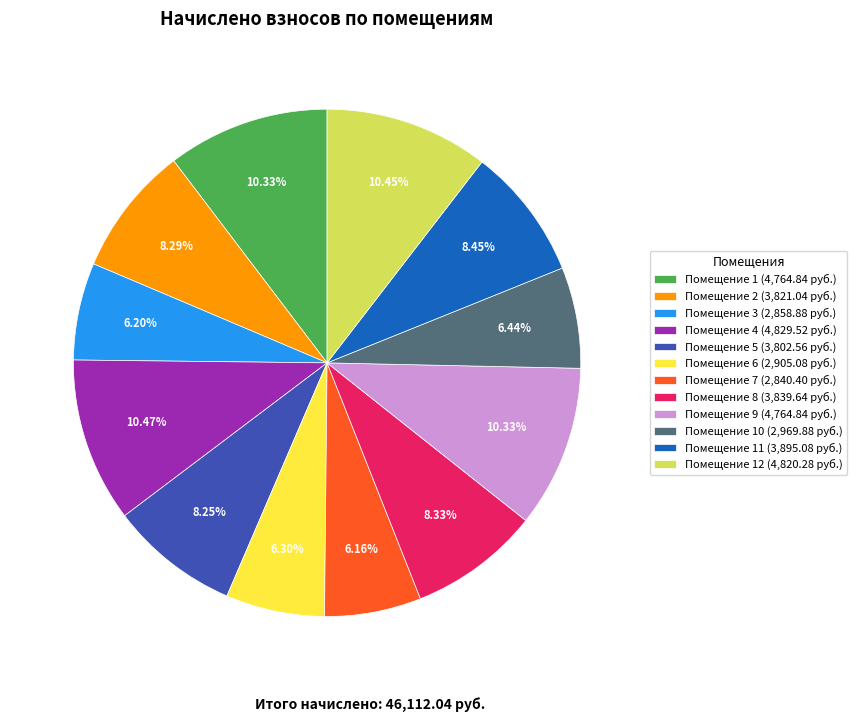

Between Помещение 10 (2,969.88 руб.) and Помещение 4 (4,829.52 руб.), which is larger?

Помещение 4 (4,829.52 руб.)